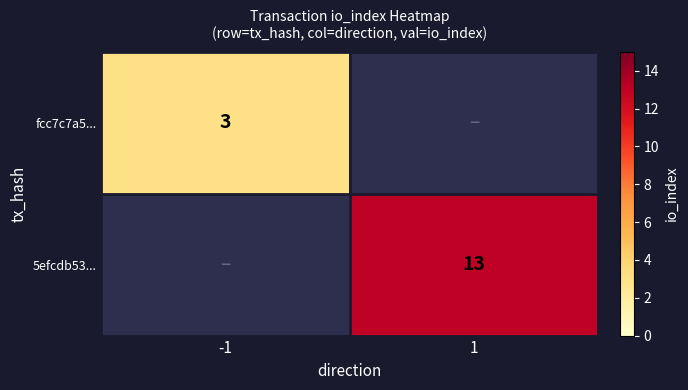

What is the minimum value shown in the chart?

3.0